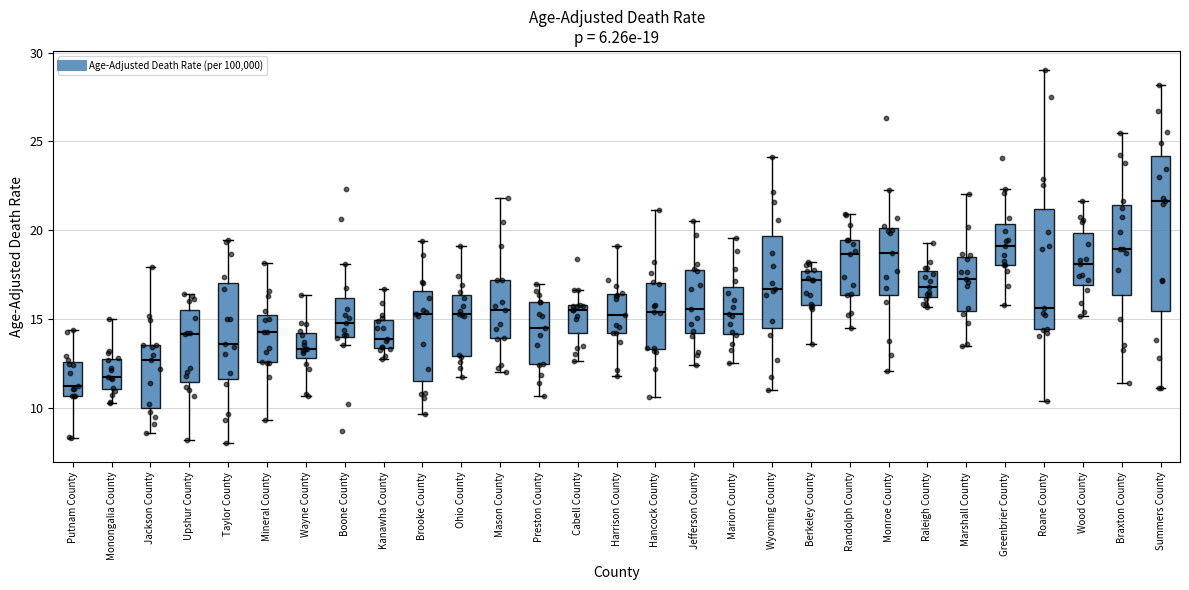

Which box's median line is the highest?

Summers County